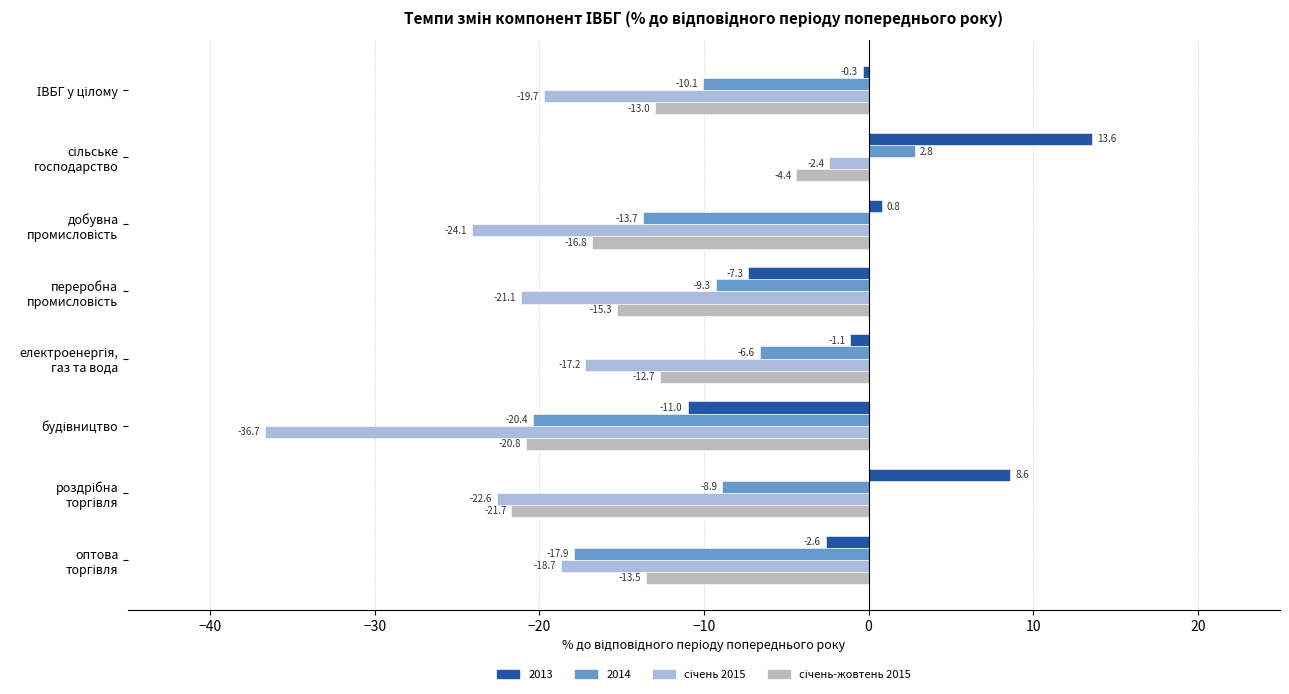

How many values in 2013 are above zero?

3